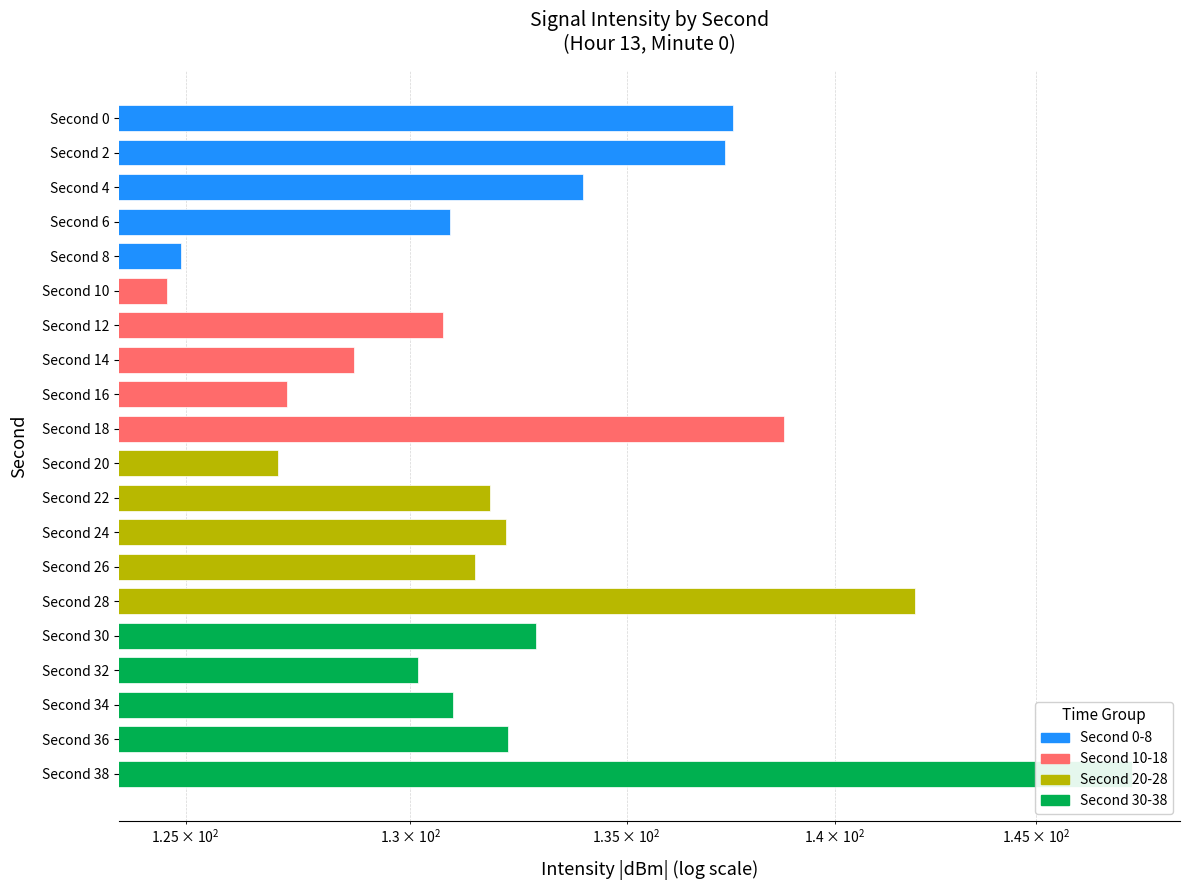

What is the minimum value shown in the chart?

124.6